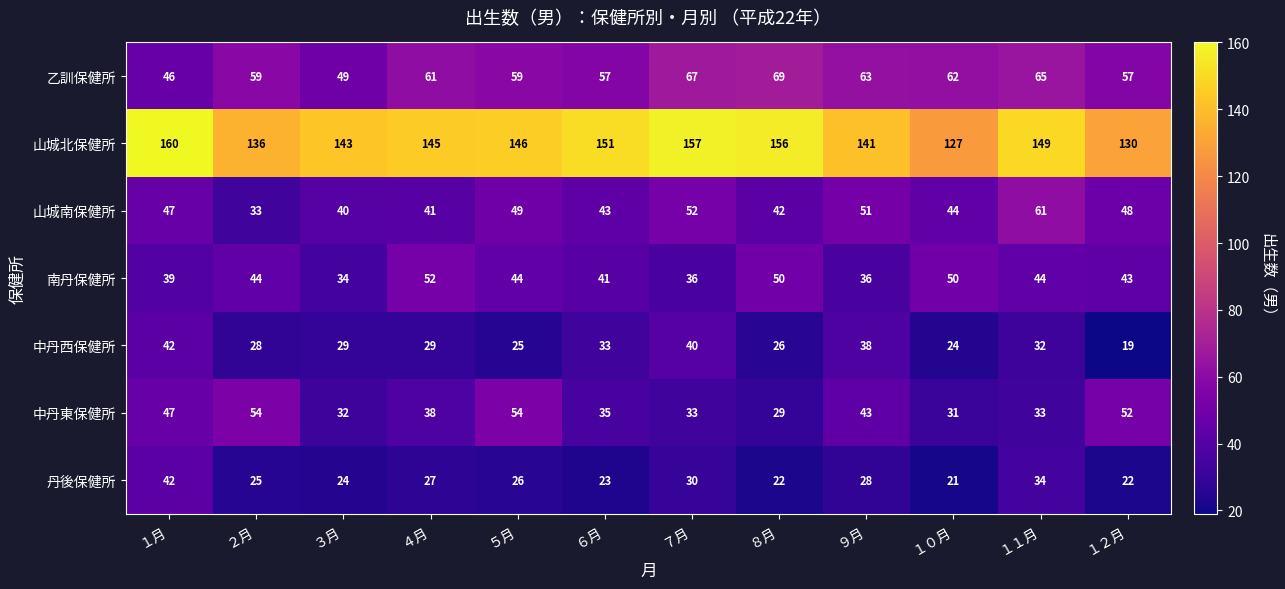

What value does the 丹後保健所 series have at １月, to the nearest 10?

40